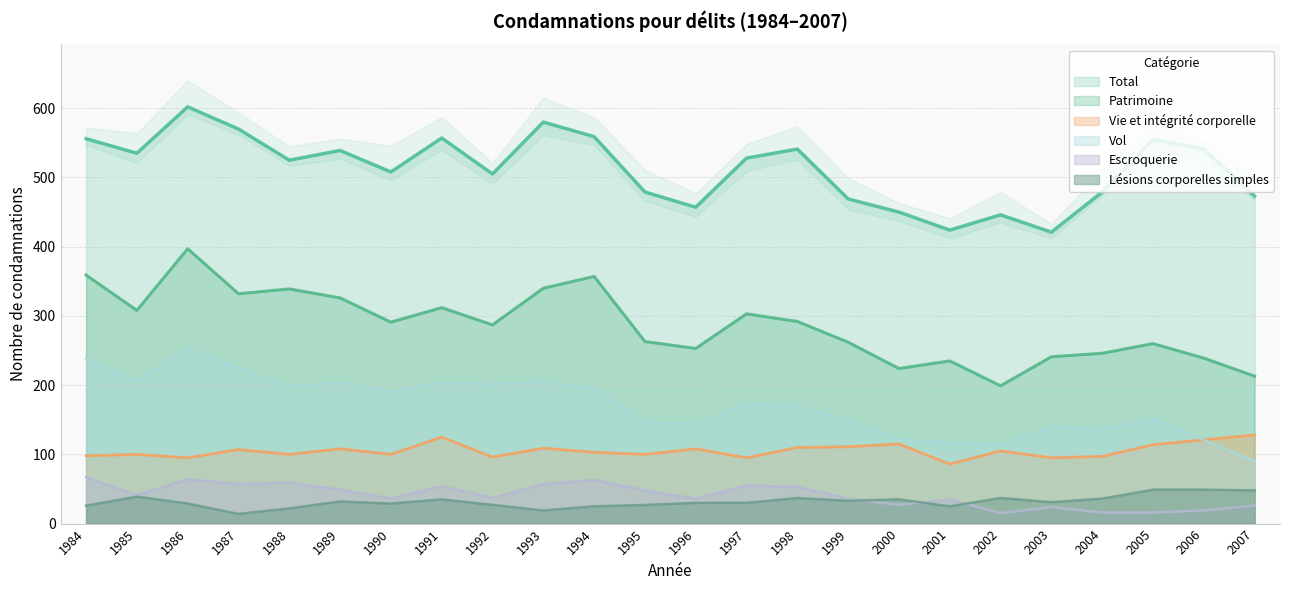

What is the maximum value shown in the chart?

602